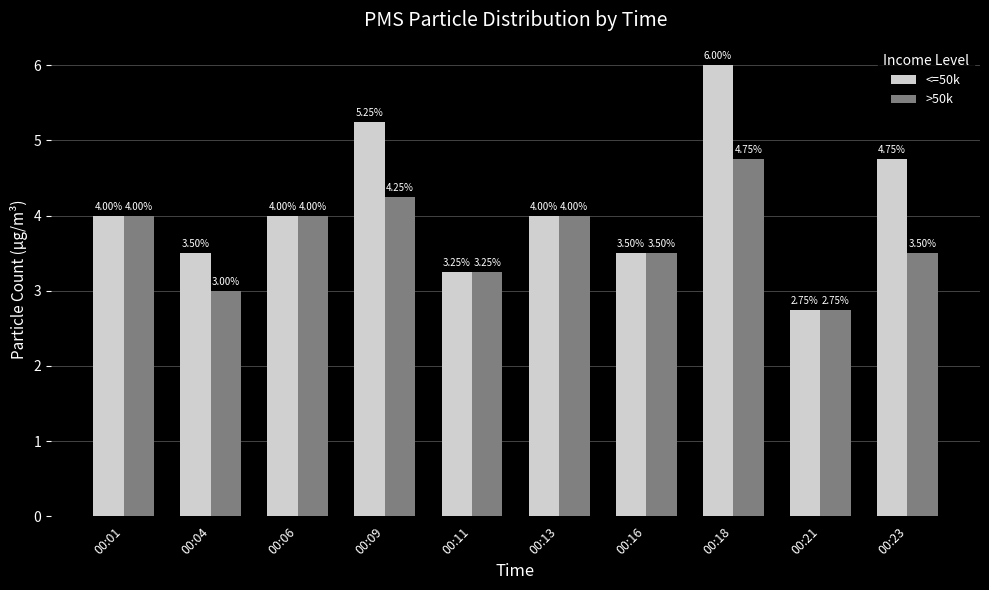

How many data points in >50k are less than 4?

5